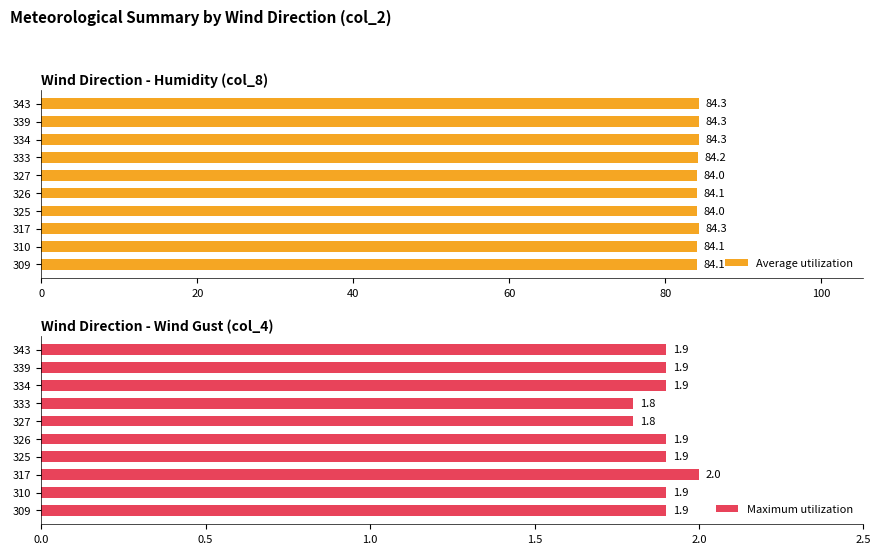

Does the chart contain stacked bars?

No